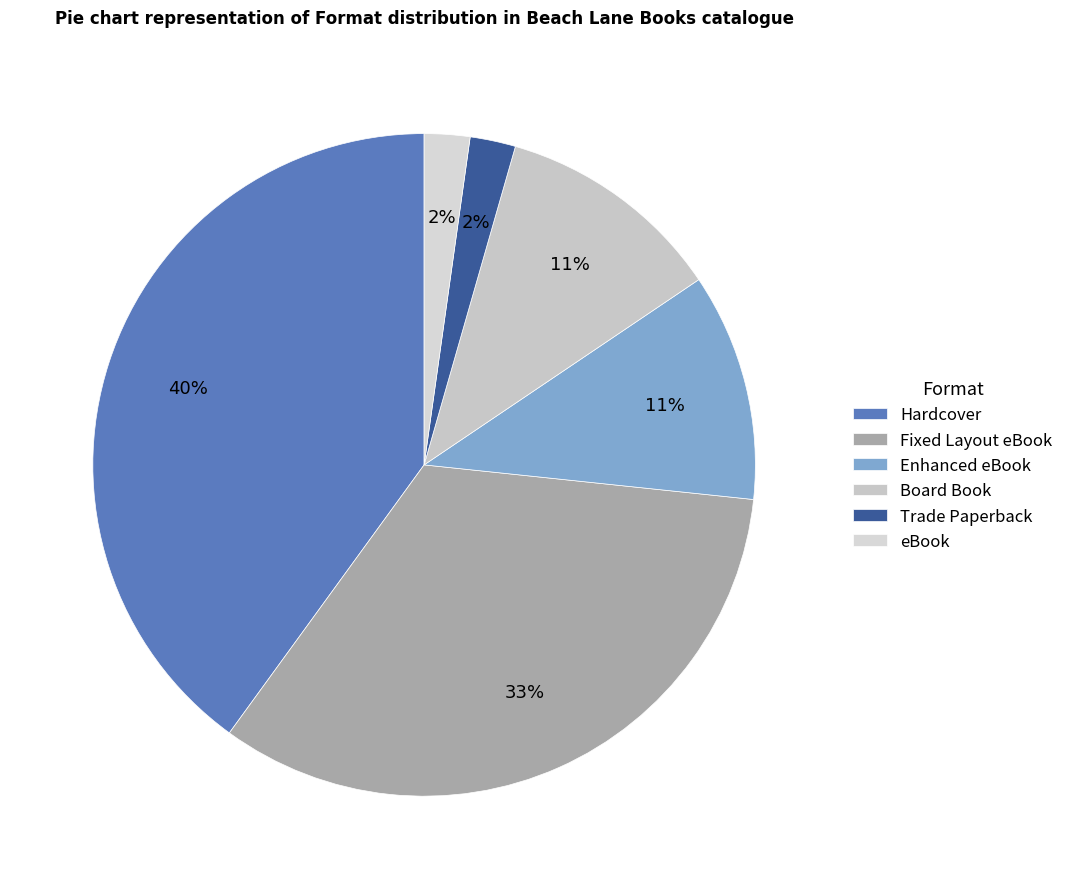

Rank the categories by value from lowest to highest.

Trade Paperback, eBook, Enhanced eBook, Board Book, Fixed Layout eBook, Hardcover